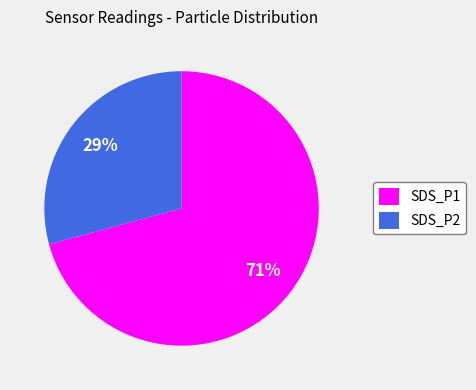

To the nearest percent, what percentage of the pie is SDS_P2?

29%